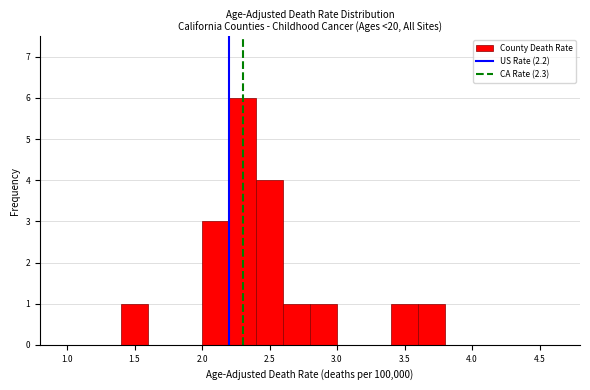

How tall is the bar that spans 3.6 to 3.8 on the x-axis? The values are not printed on the chart, so give them approximately, as read against the axis.

1